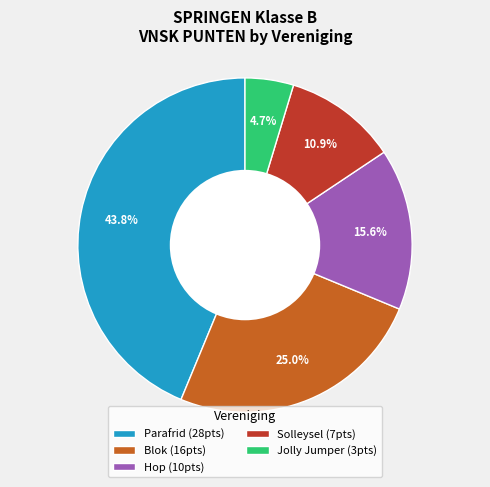

Which slice is the smallest?

Jolly Jumper (3pts)